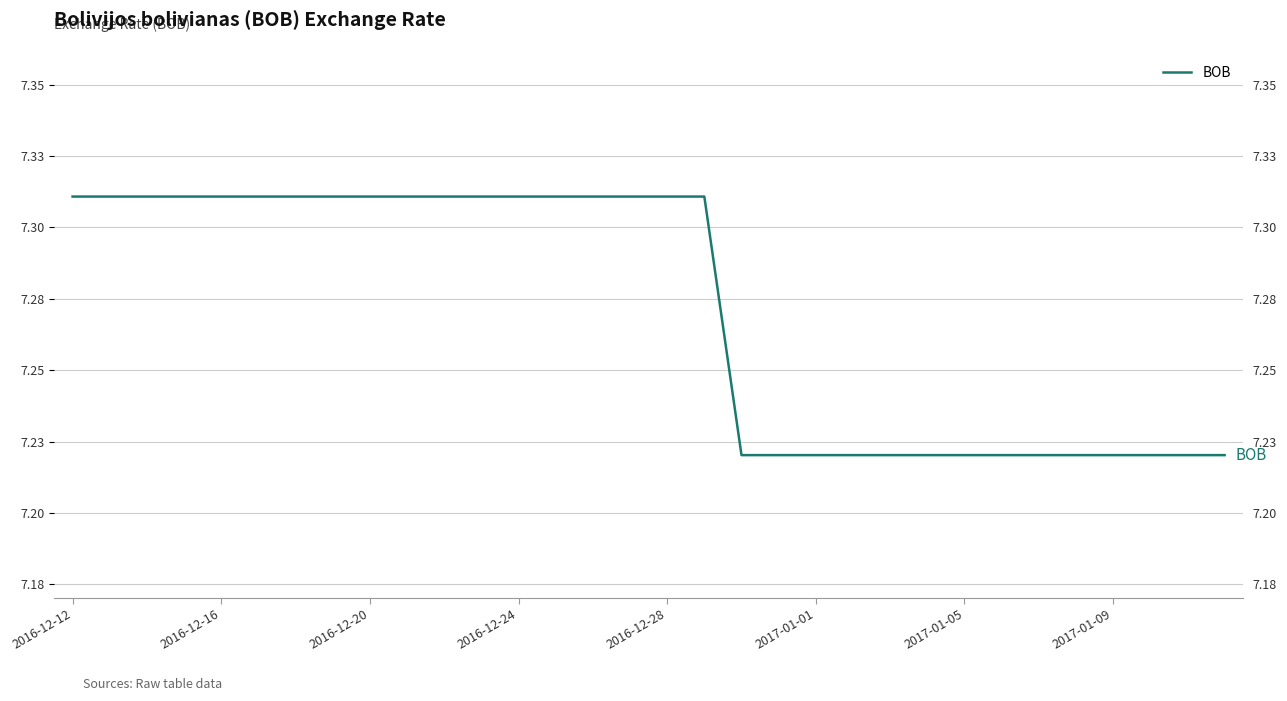

True or false: the data shows 7.3 at 17.

True